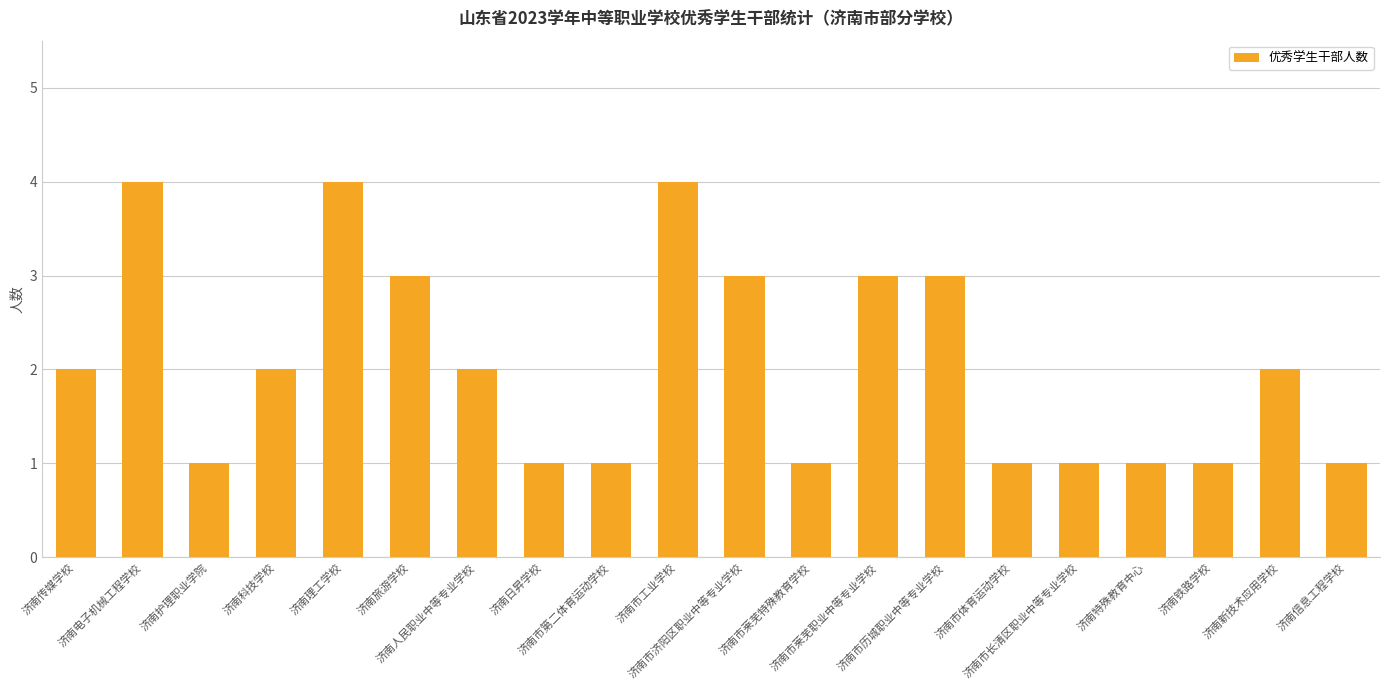

What is the difference between the second highest and second lowest values?

3